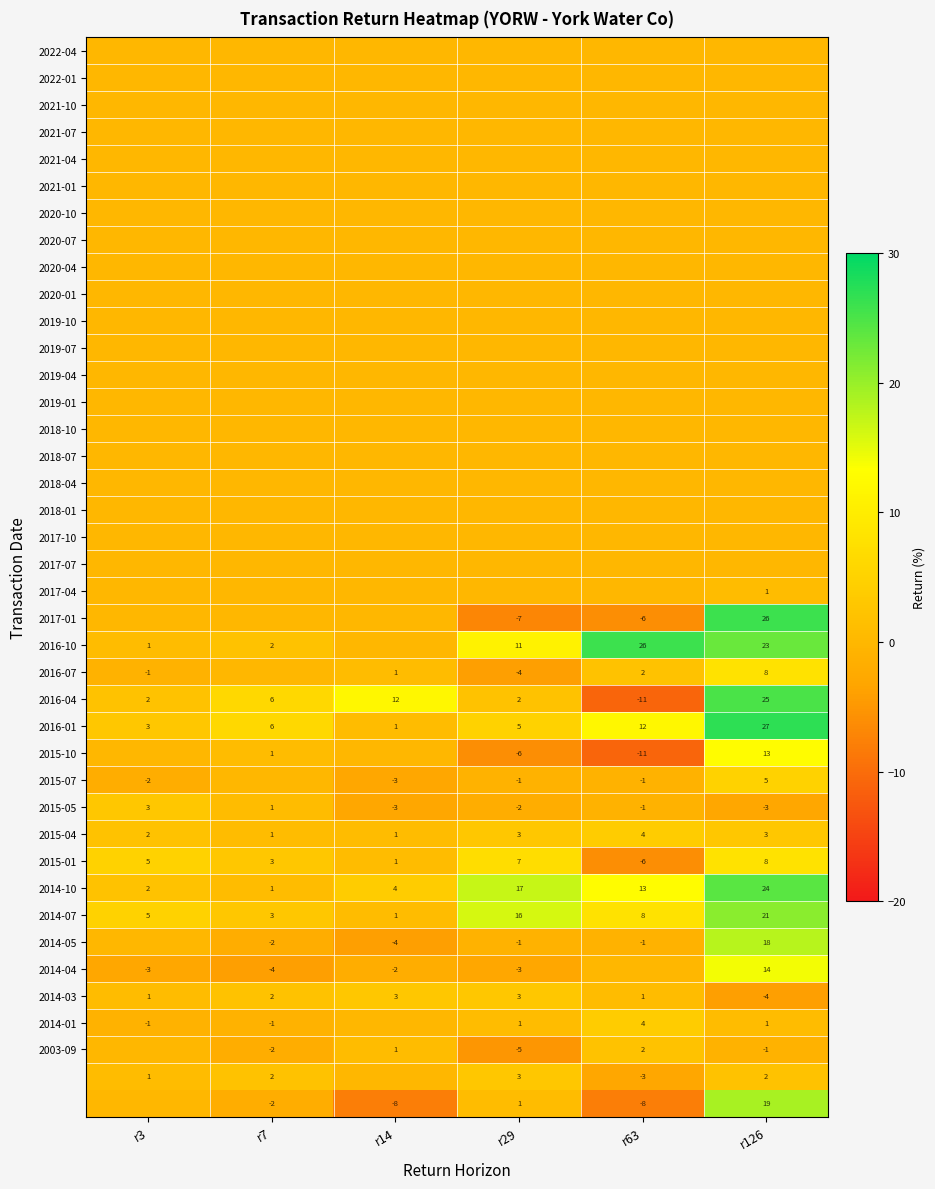

What is the sum of the 2016-10 values at r29 and r3?

12